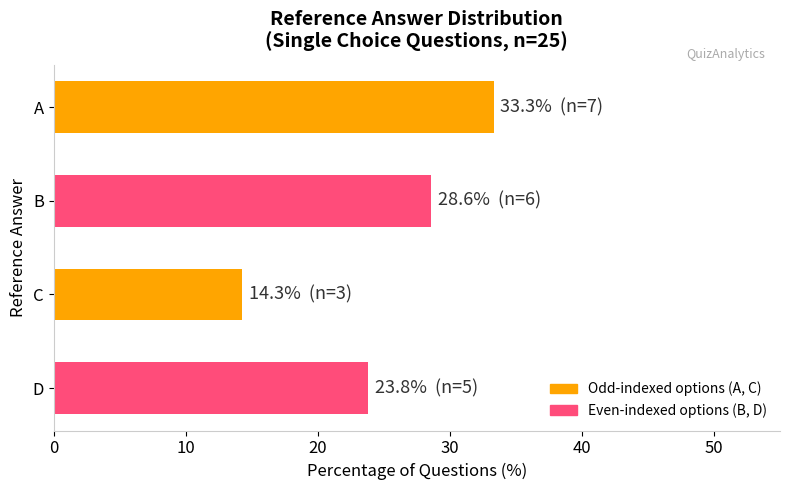

Reading top to bottom, list all the values displayed in this chart.

A=33.3	B=28.6	C=14.3	D=23.8